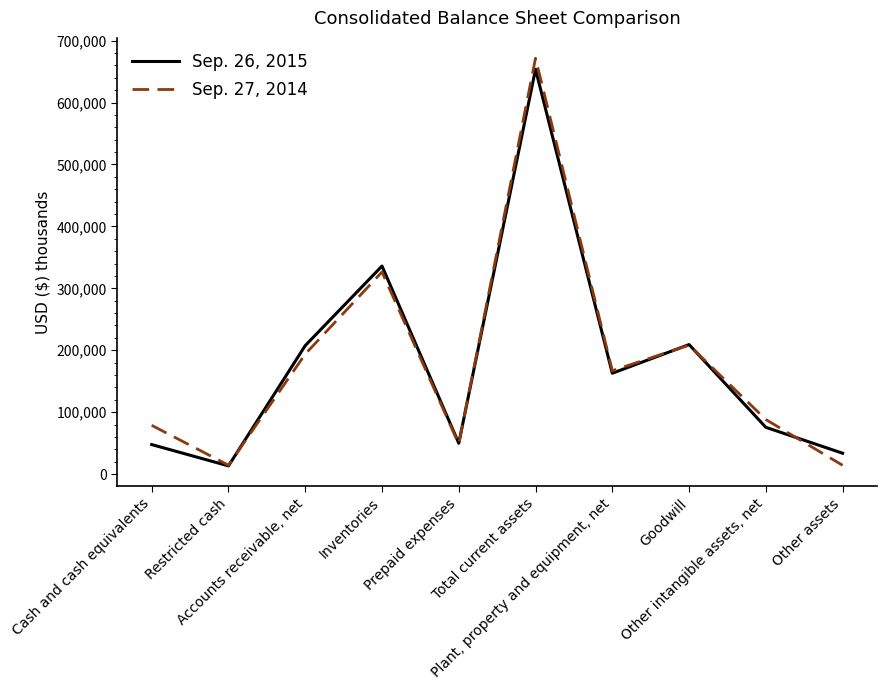

What position from the right is Goodwill?

3